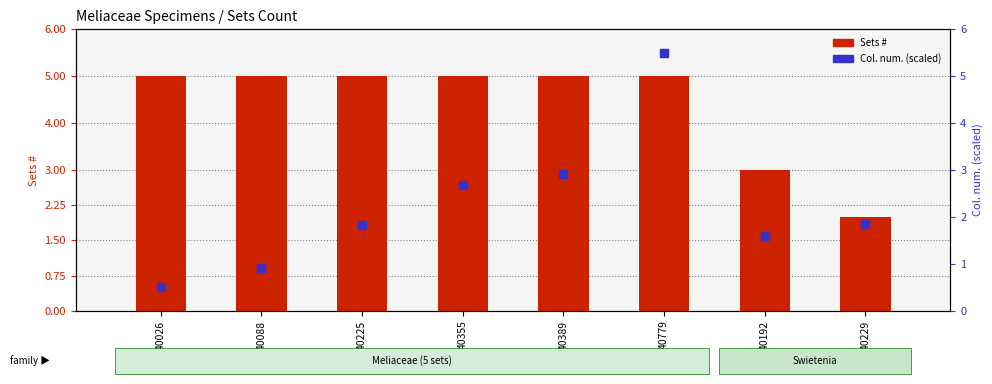

What are all the series names shown in the legend?

Sets #, Col. num. (scaled)